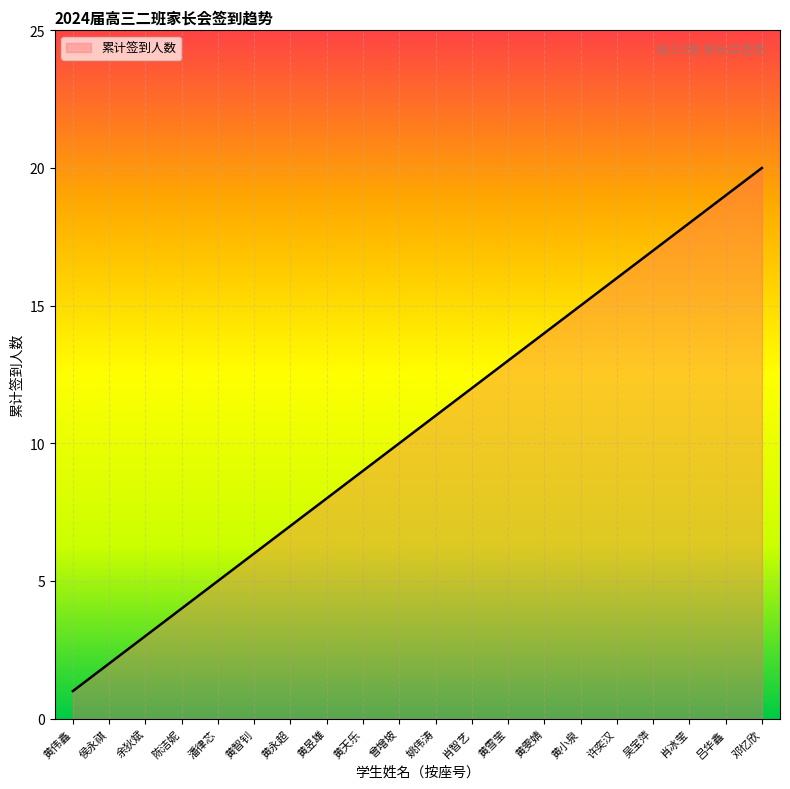

List the labels in order of value, largest first.

邓忆欣, 吕华鑫, 肖冰莹, 吴宝萍, 许奕汉, 黄小泉, 黄雯婧, 黄雪莹, 肖智艺, 姚伟涛, 曾增坡, 黄天乐, 黄昱雄, 黄永超, 黄智钊, 潘律芯, 陈洁妮, 余狄斌, 侯永祺, 黄伟鑫